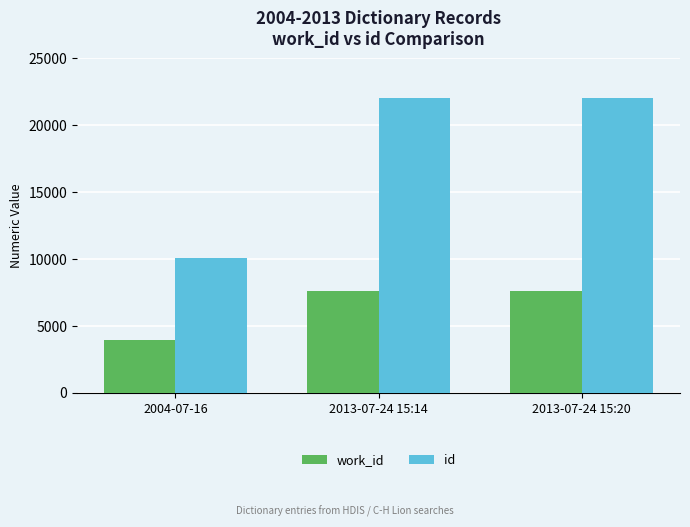

The value of id at 2013-07-24 15:14 is 33590. True or false?

False